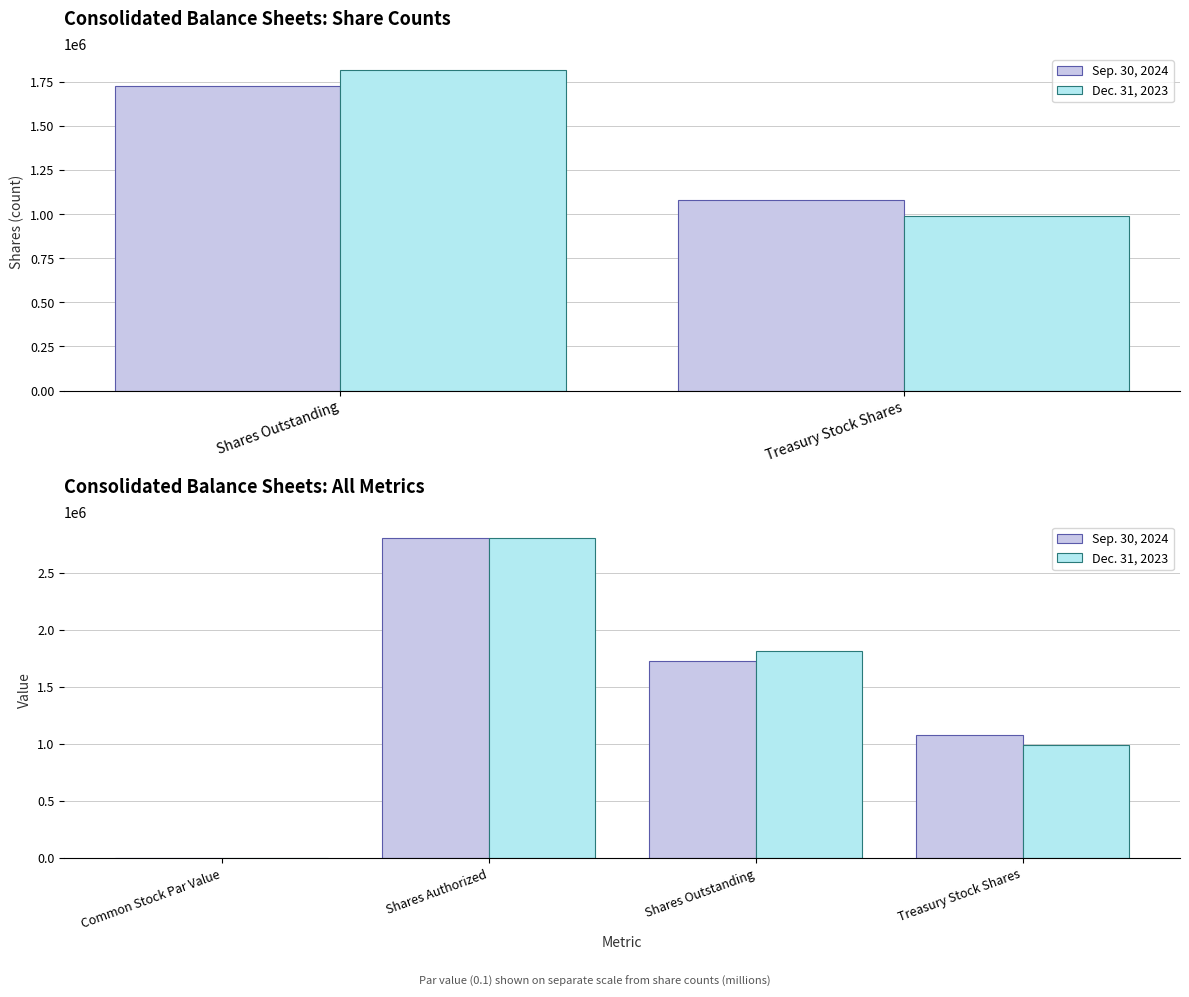

What is the label of the 4th bar from the right?

Common Stock Par Value